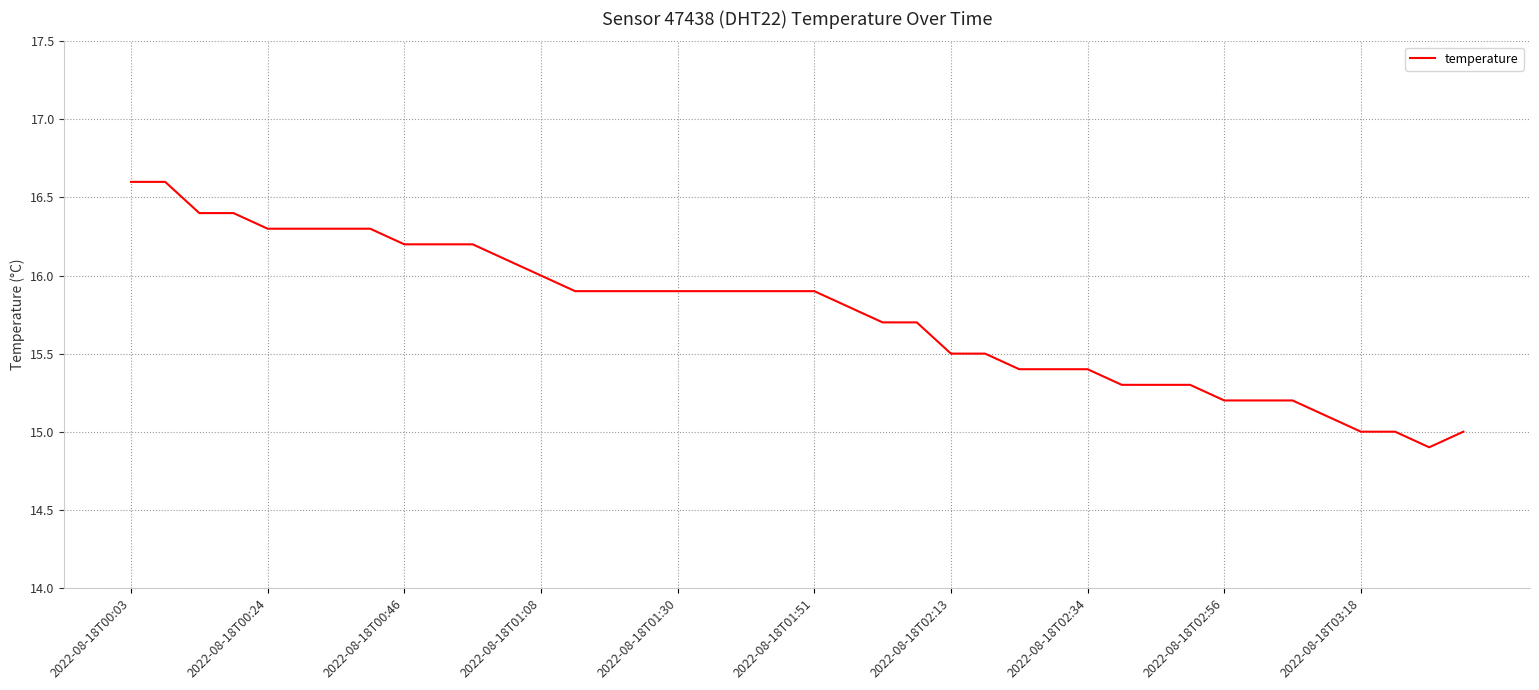

What is the difference between the maximum and minimum values?

1.7